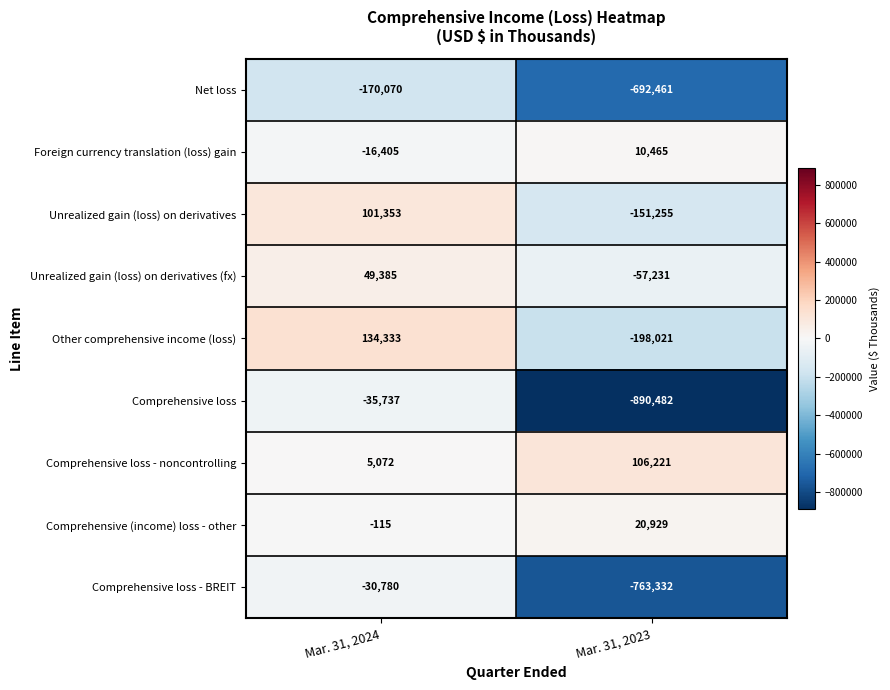

How many values in Comprehensive (income) loss - other are above zero?

1